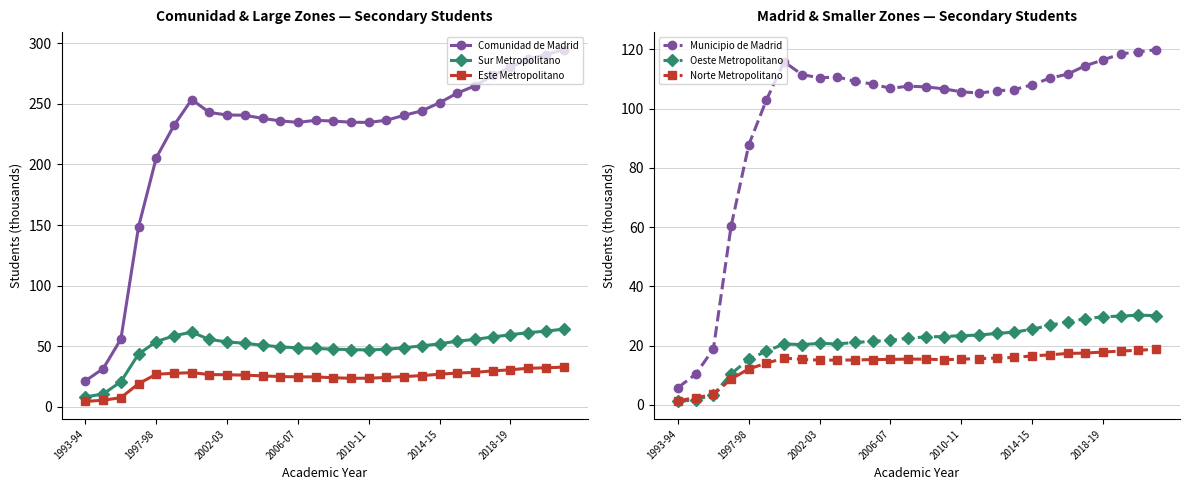

True or false: Norte Metropolitano and Comunidad de Madrid intersect in this chart.

False